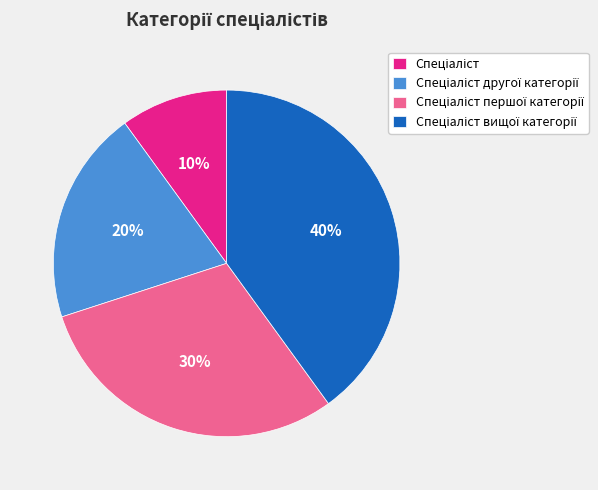

To the nearest percent, what is the difference between the largest and smallest slice percentages?

30%